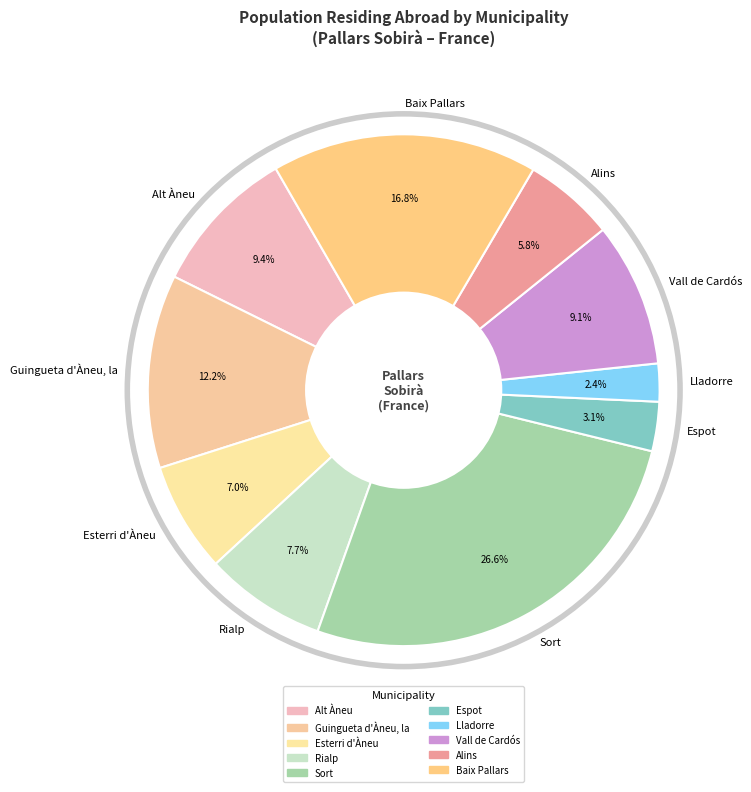

How many slices are in this pie chart?

10